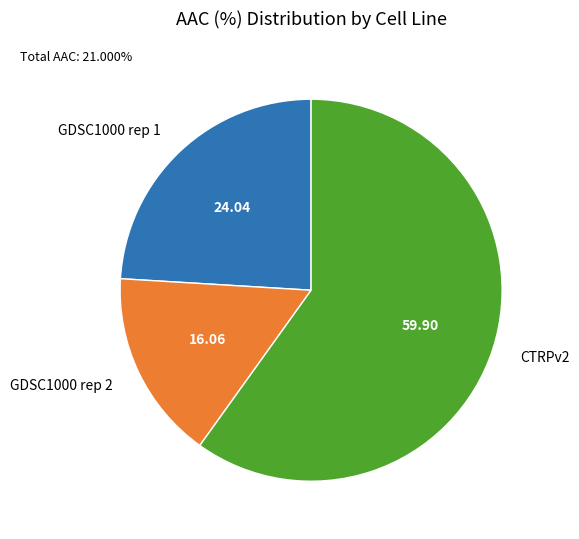

How many slices are in this pie chart?

3